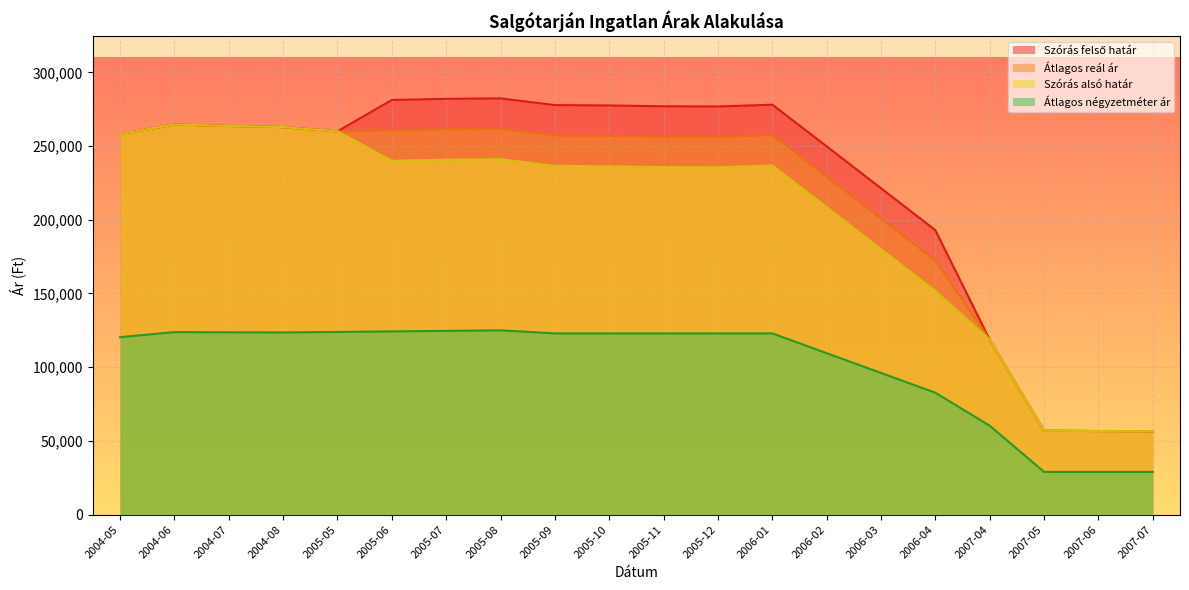

At which label does Szórás alsó határ first exceed 236518?

2004-05